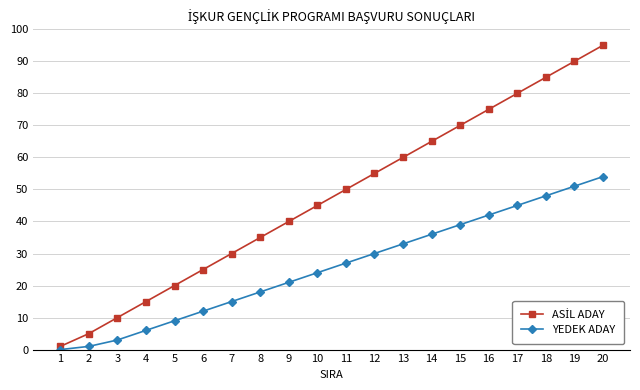

What is the total value across all series at 5?

29